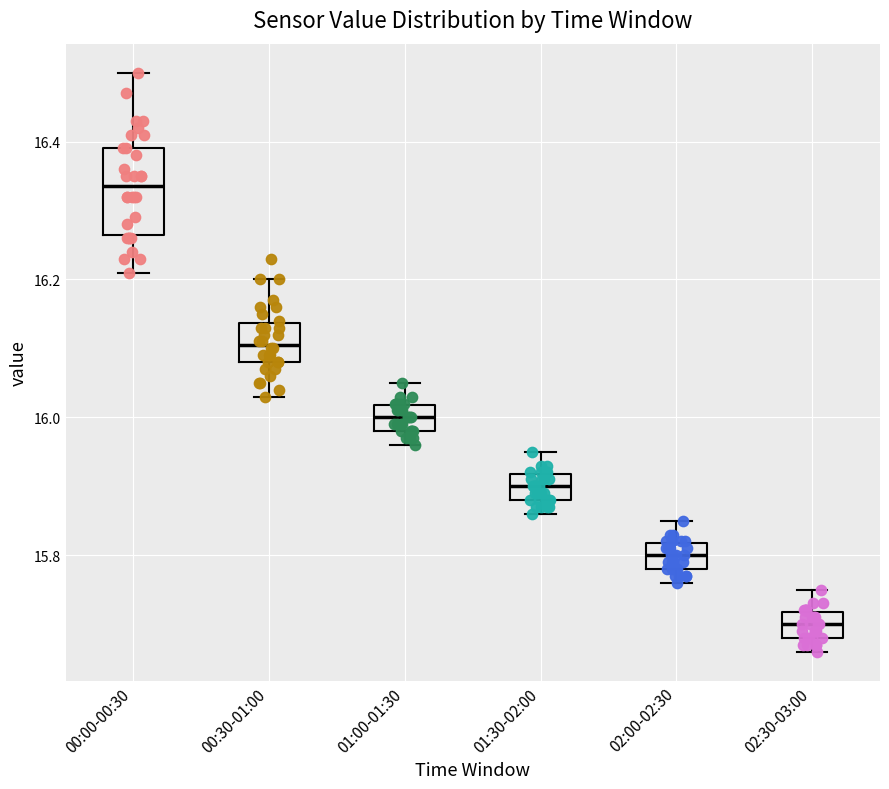

Which box is the tallest, from its lower edge to its upper edge?

00:00-00:30